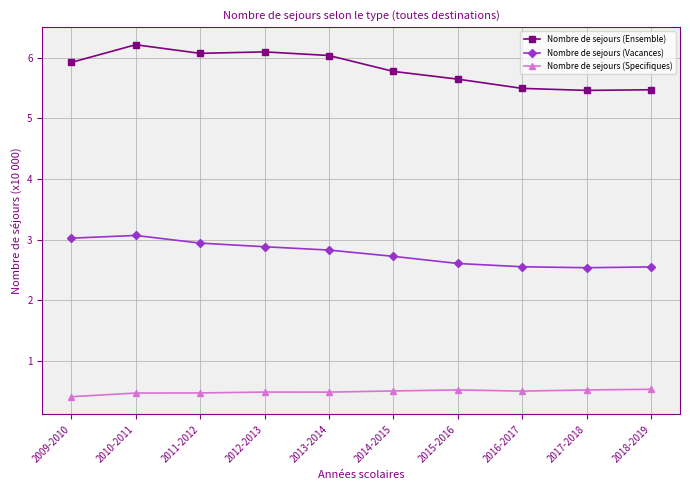

What is the difference between the second highest and second lowest values in the Nombre de sejours (Ensemble) series?

0.6